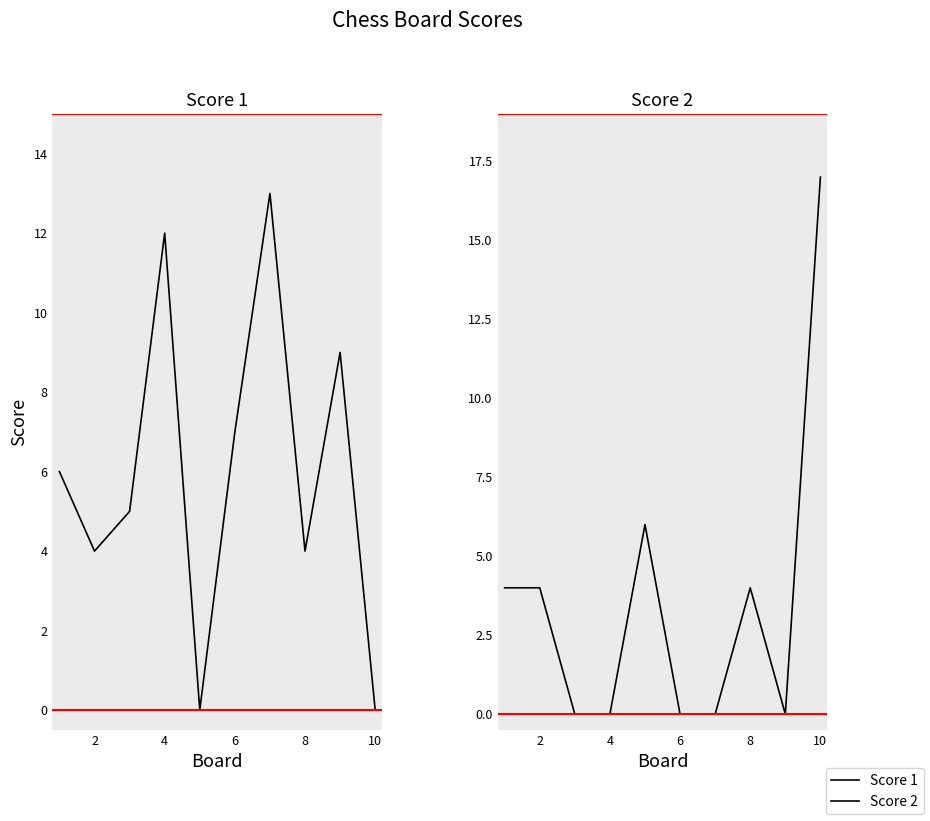

What is the average value of the Score 1 series?

6